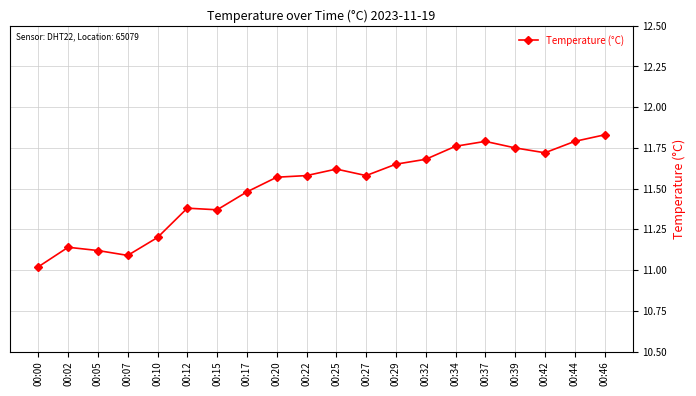

Is it true that the value at 00:22 is 17.7?

False